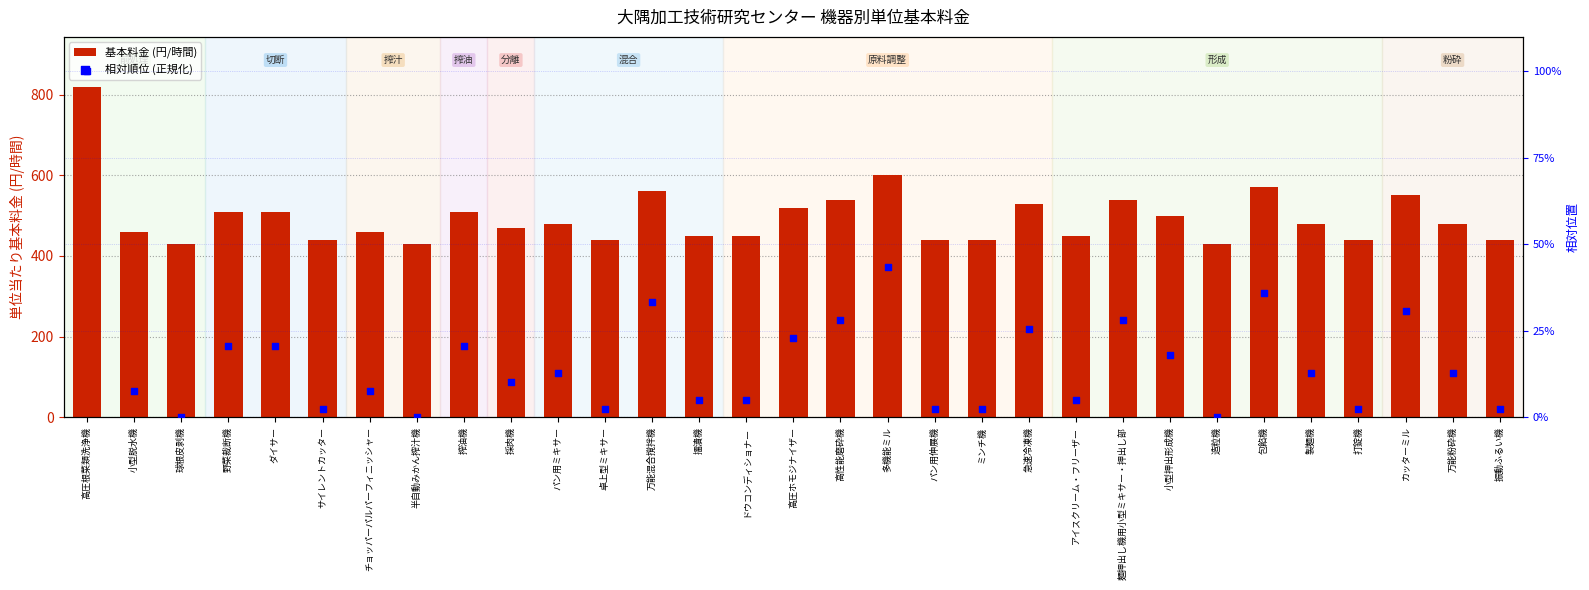

What are all the series names shown in the legend?

基本料金 (円/時間), 相対順位 (正規化)